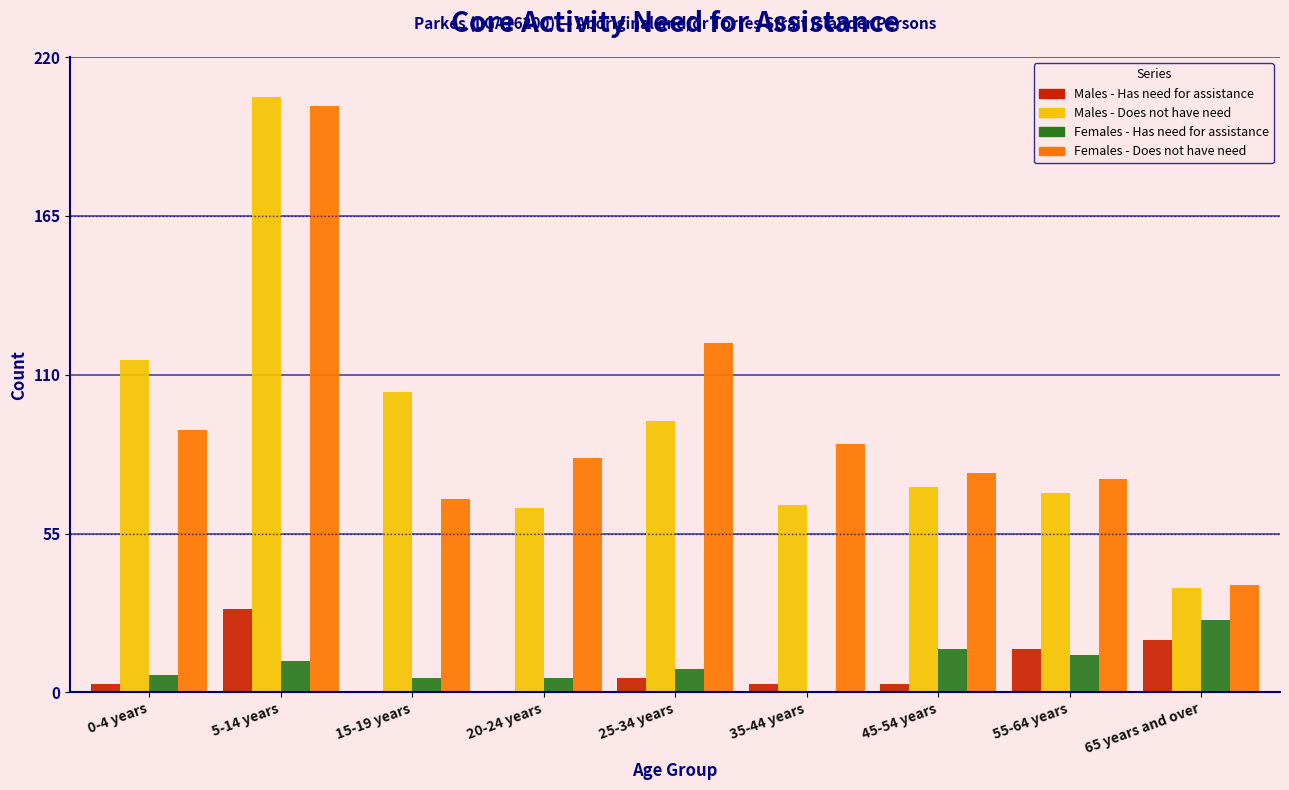

The value of Females - Does not have need at 25-34 years is 80. True or false?

False